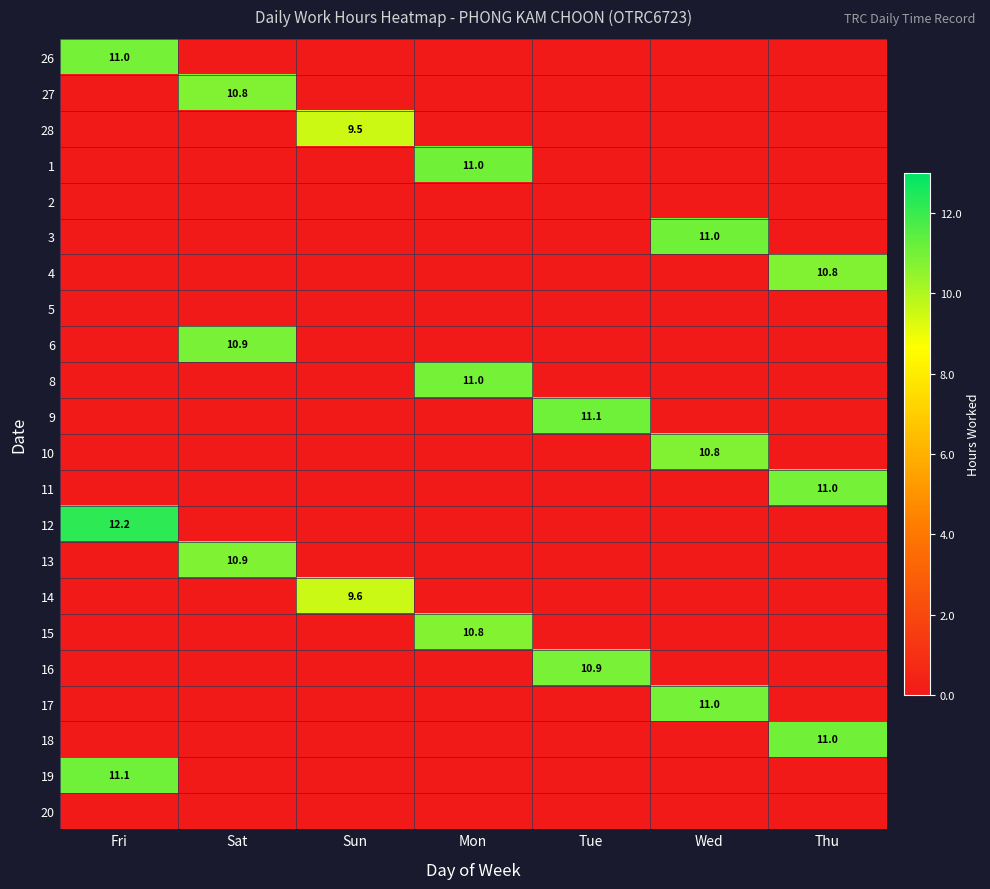

At which category does the chart reach its minimum across all series?

Sat